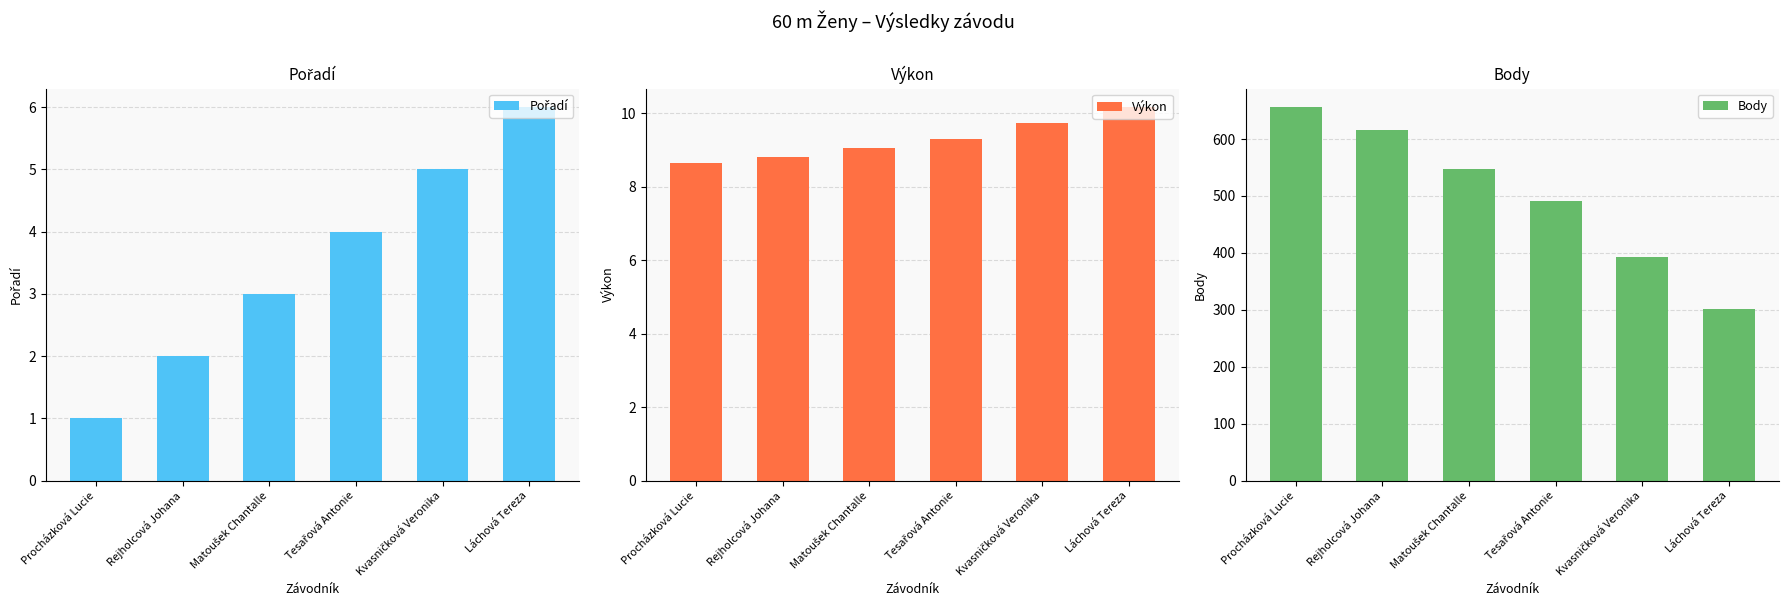

Is the value of Pořadí at Procházková Lucie greater than the value of Výkon at Tesařová Antonie?

No